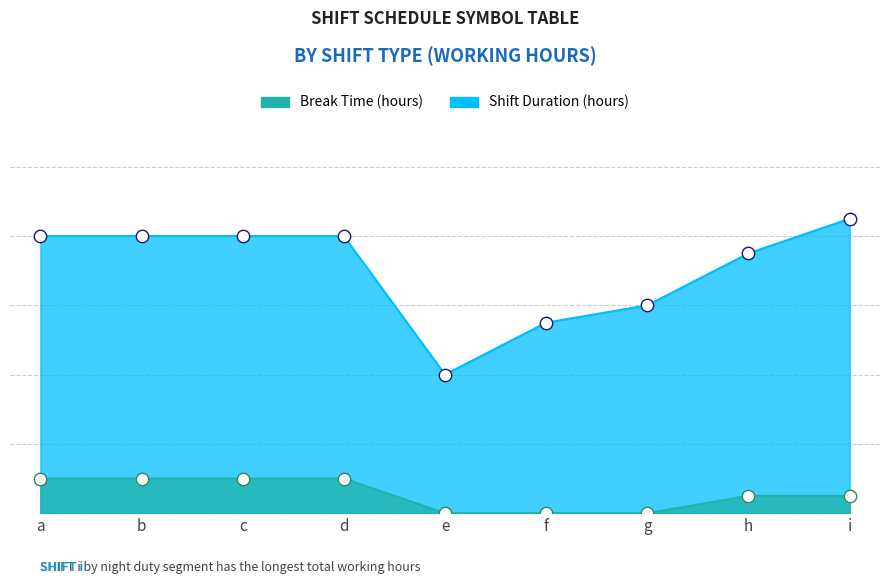

Which series has the widest spread of Y values?

Shift Duration (hours)